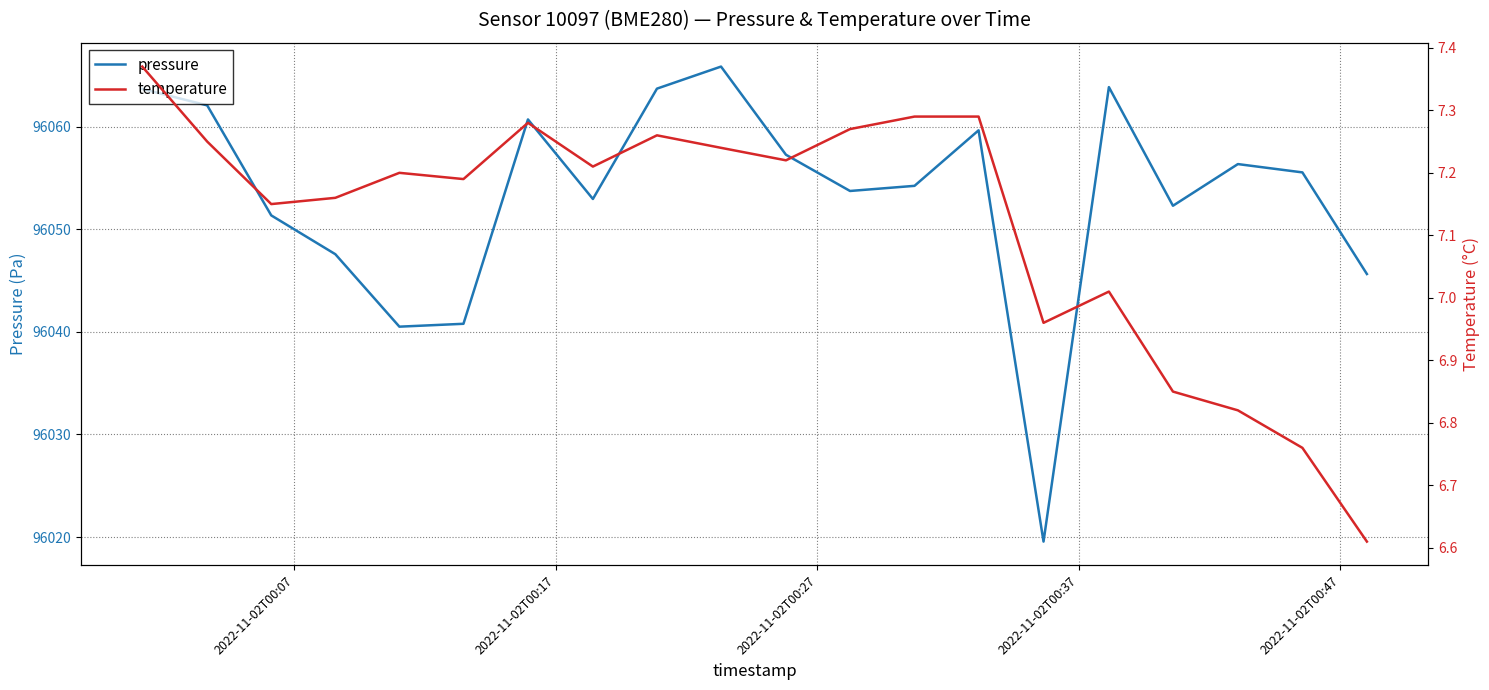

What is the minimum value for pressure?

96019.6